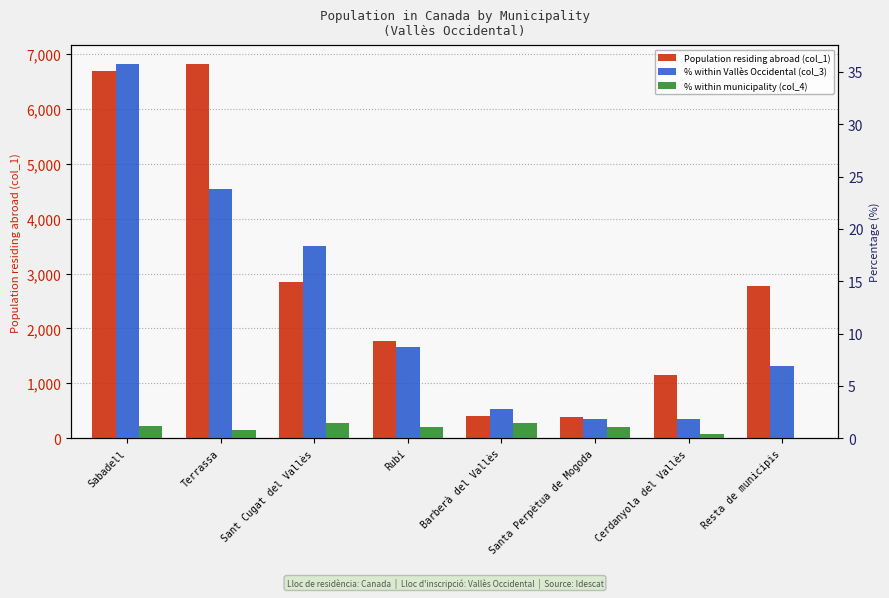

Between Barberà del Vallès and Rubí, which is larger?

Rubí